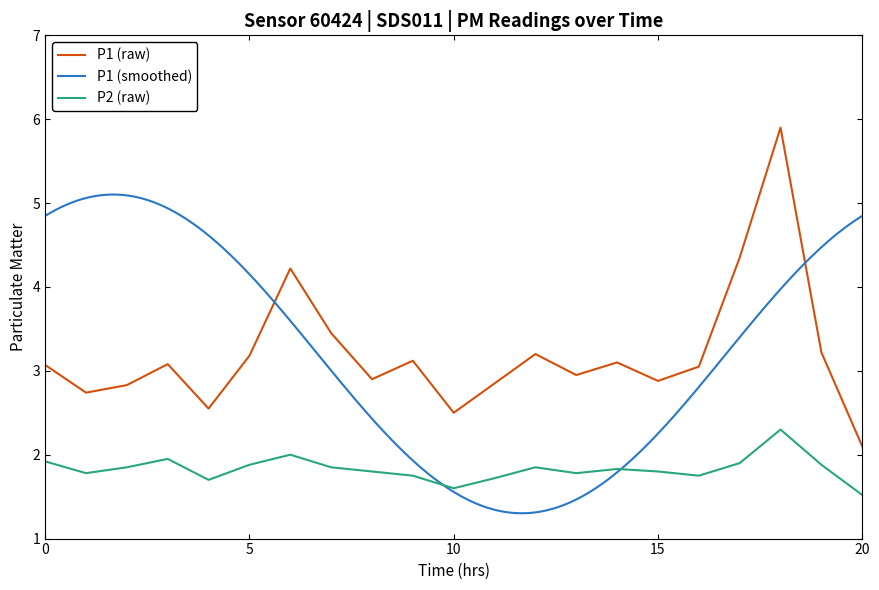

Does the chart display data point markers on the line(s)?

No